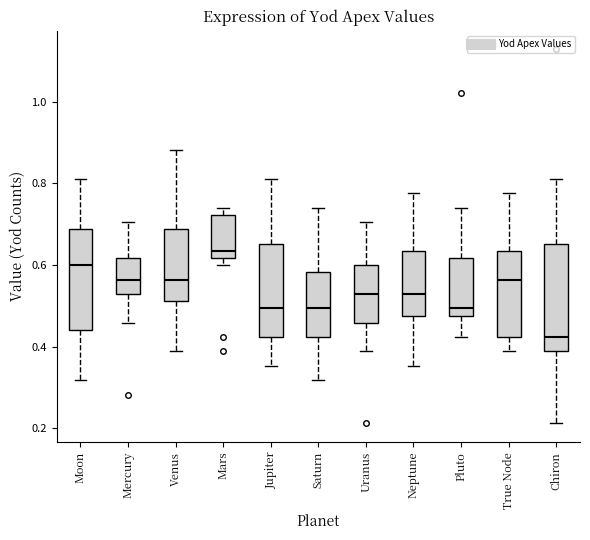

Which box has the highest median line?

Mars